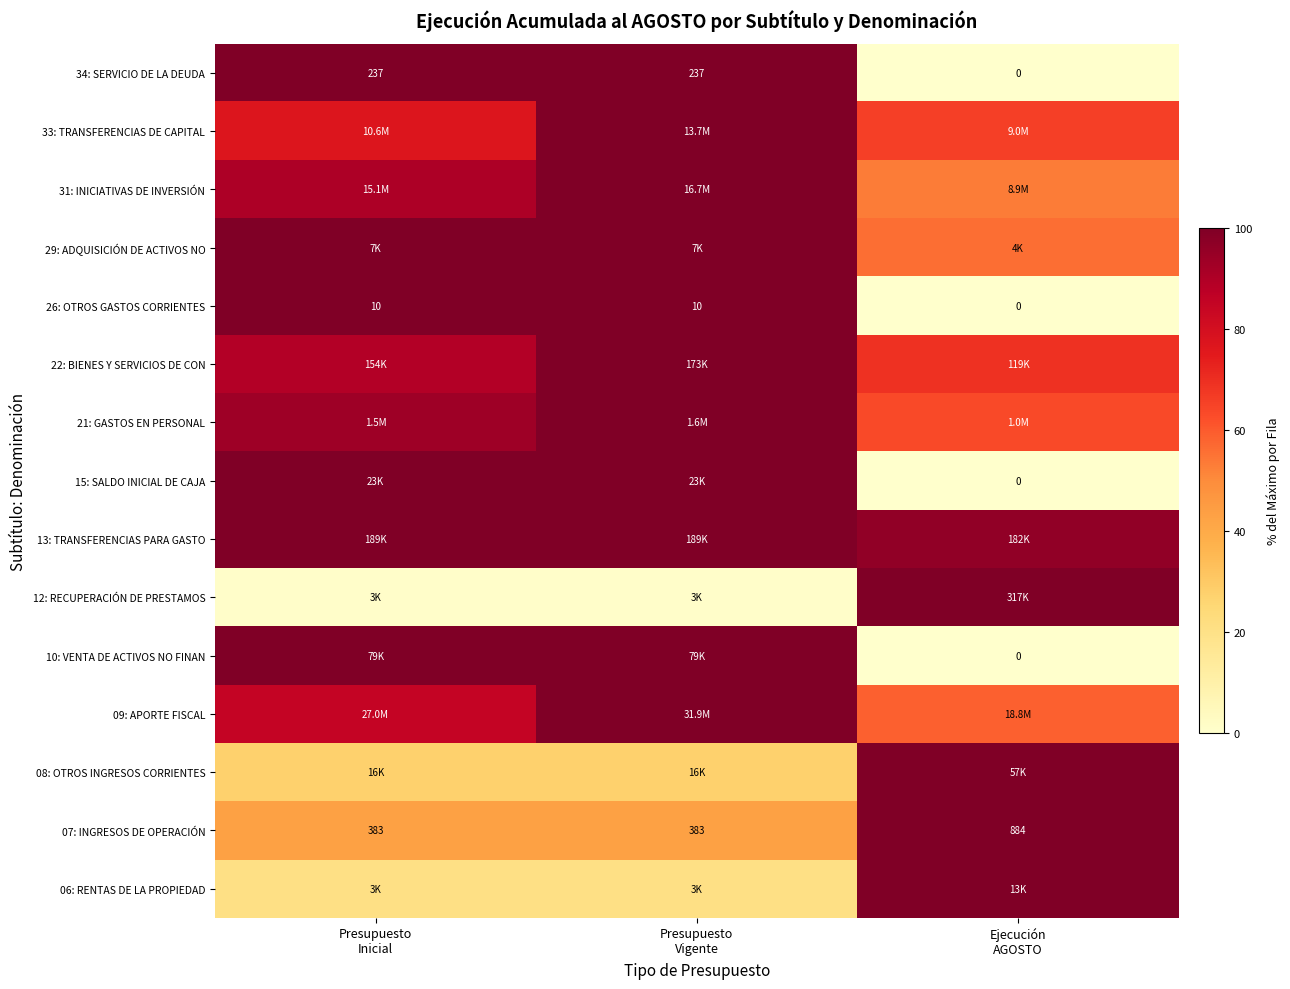

Rank the categories by 31: INICIATIVAS DE INVERSIÓN value from lowest to highest.

Ejecución AGOSTO, Presupuesto Inicial, Presupuesto Vigente